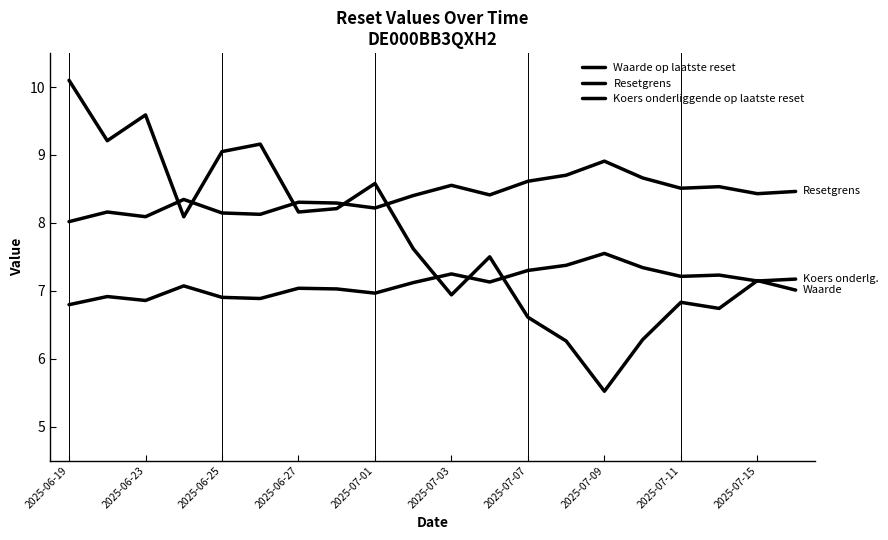

What is the difference between the second highest and minimum values in the Waarde op laatste reset series?

4.1